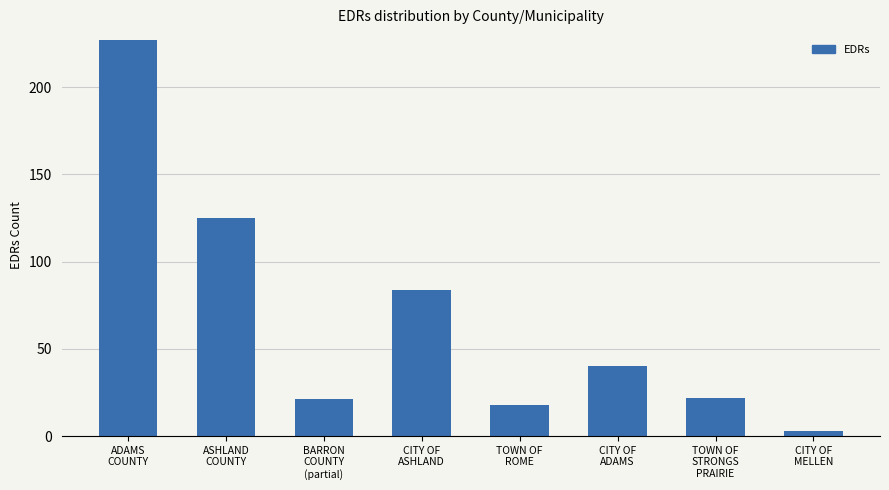

What is the difference between the second highest and minimum values?

122